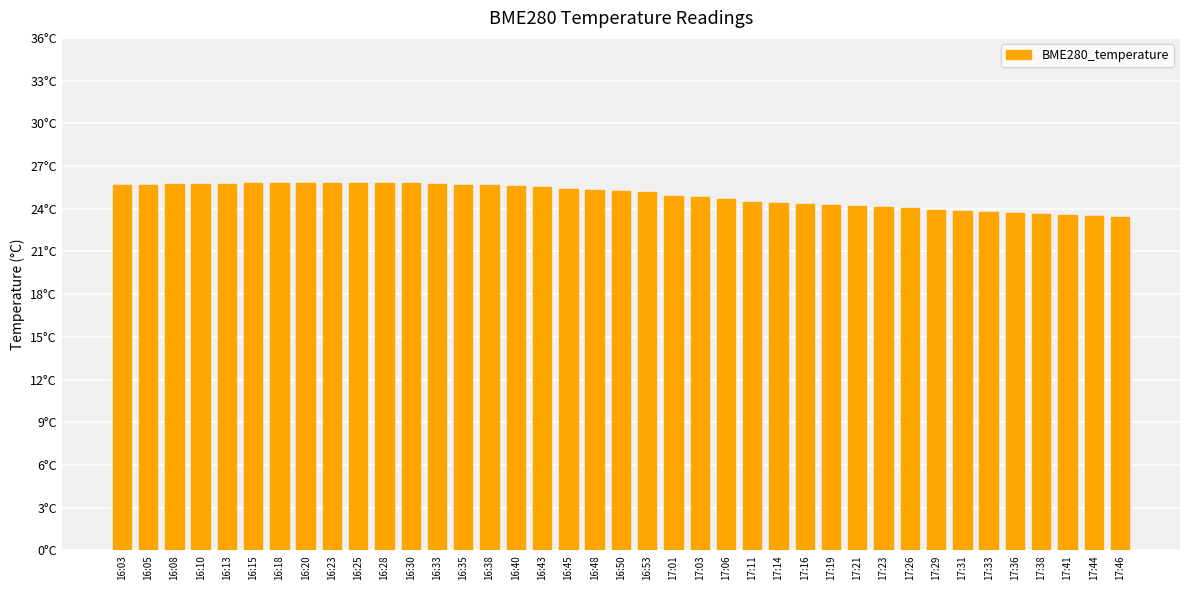

What is the change in value from 16:05 to 16:50?

-0.4